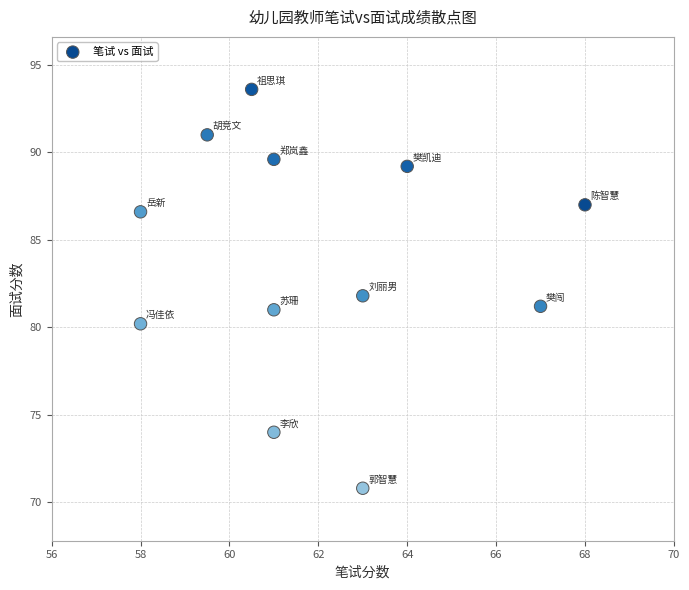

What is the average X value?

62.0